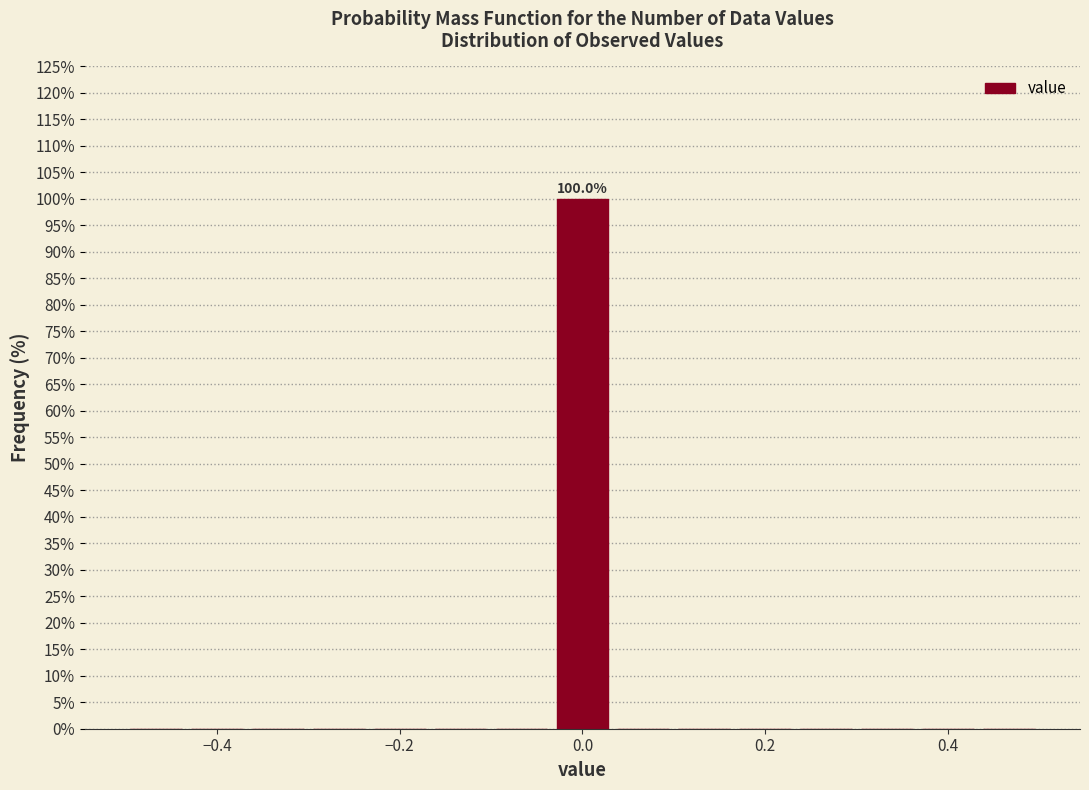

Around what value on the x-axis is the tallest bar? Give the approximate position of its centre, as read against the axis.

0.00